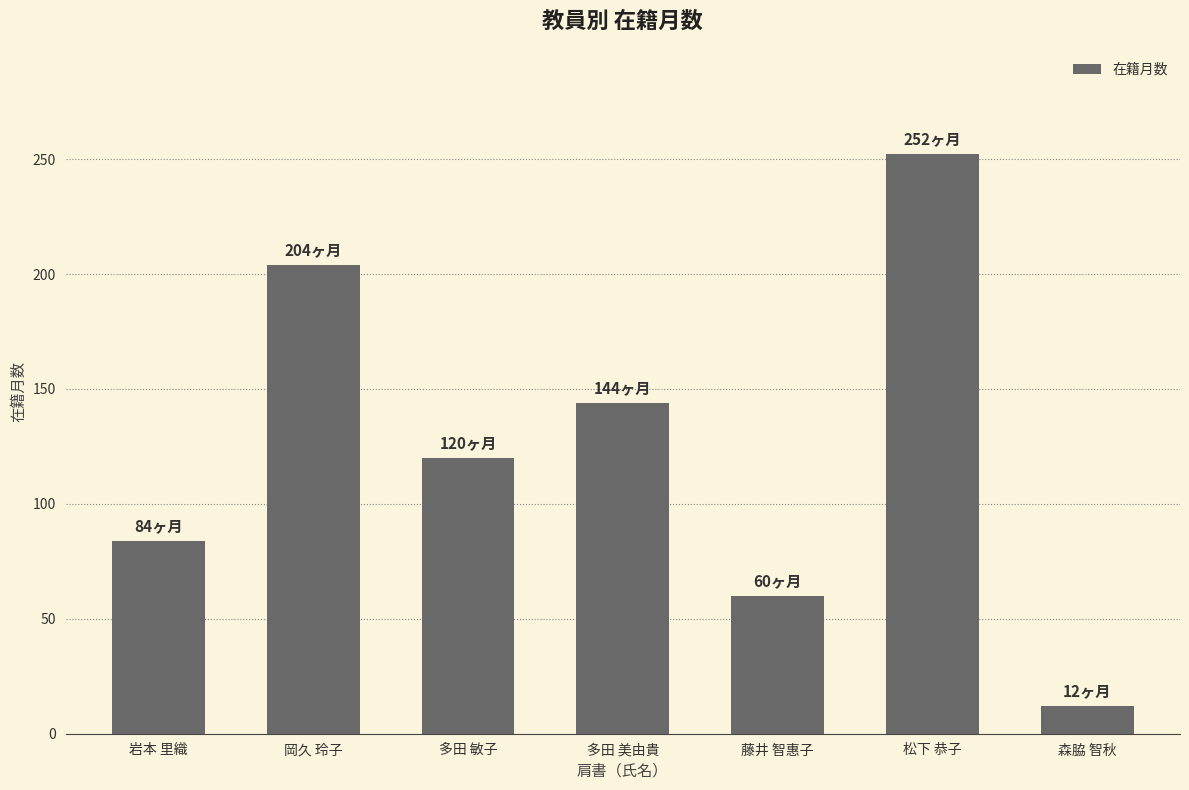

Is it true that the value at 多田 美由貴 is 144?

True